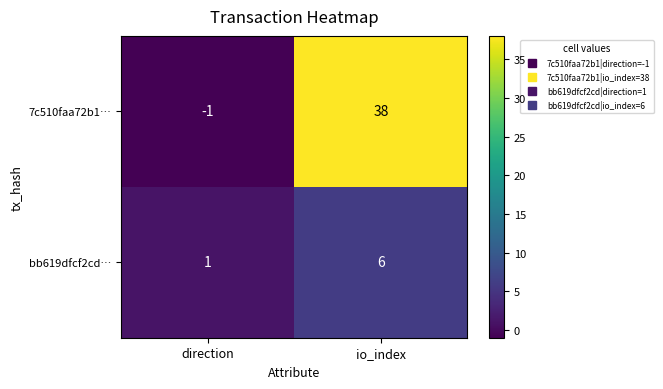

Read the bb619dfcf2cd… value at io_index.

6